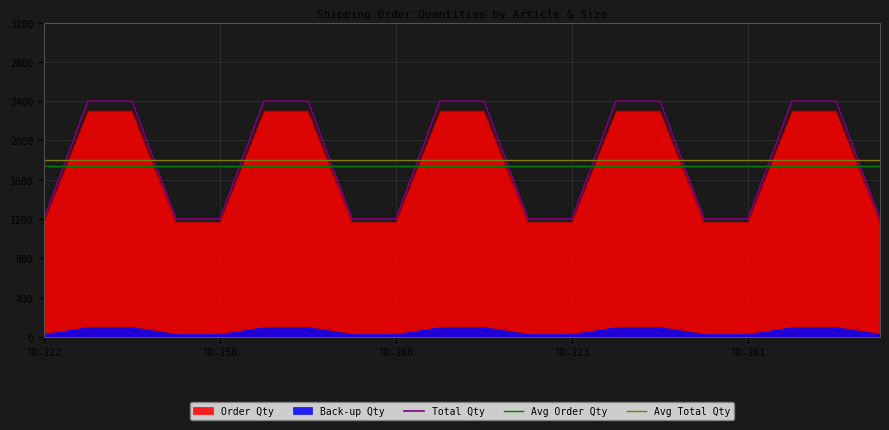

Which series has the largest range (max minus min)?

Total Qty